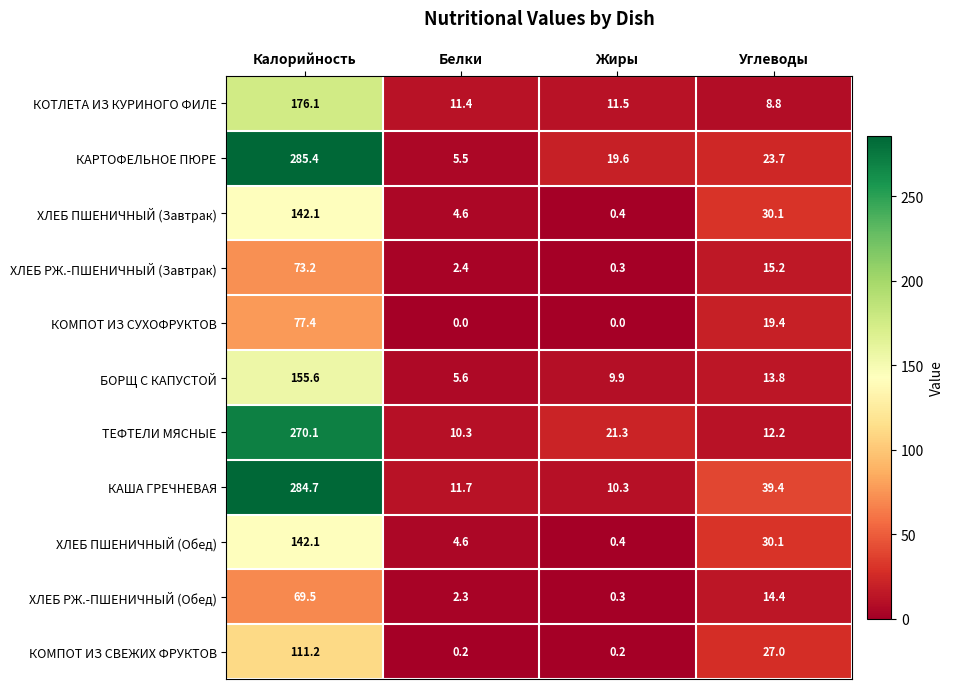

What is the difference between the highest and lowest values at Углеводы?

30.6